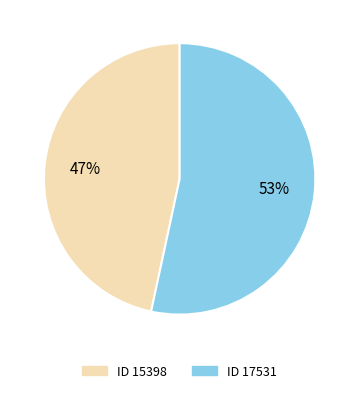

Is there any slice that represents more than half of the pie?

Yes